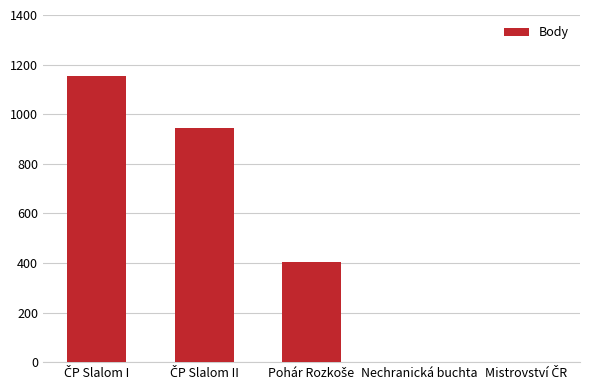

What is the sum of all values?

2499